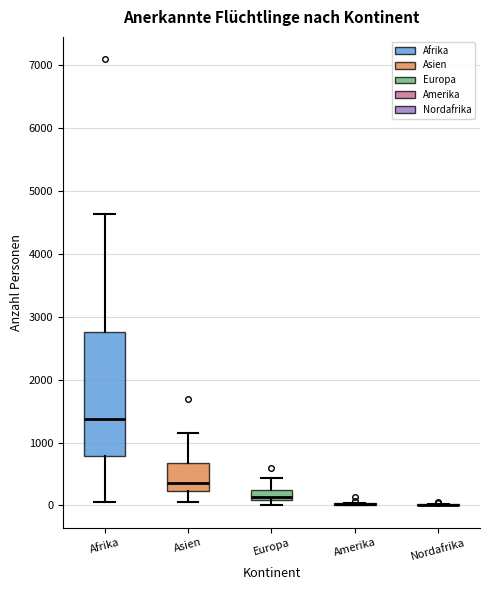

Comparing the boxes themselves (not the whiskers), which one is the tallest?

Afrika